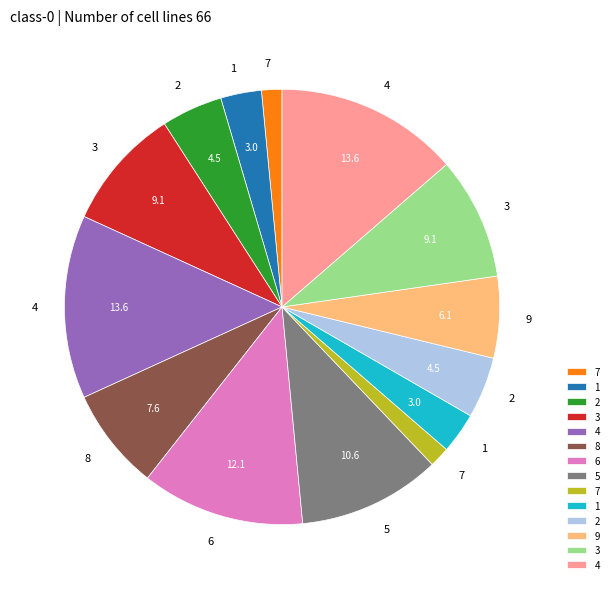

Is there any slice that represents more than half of the pie?

No